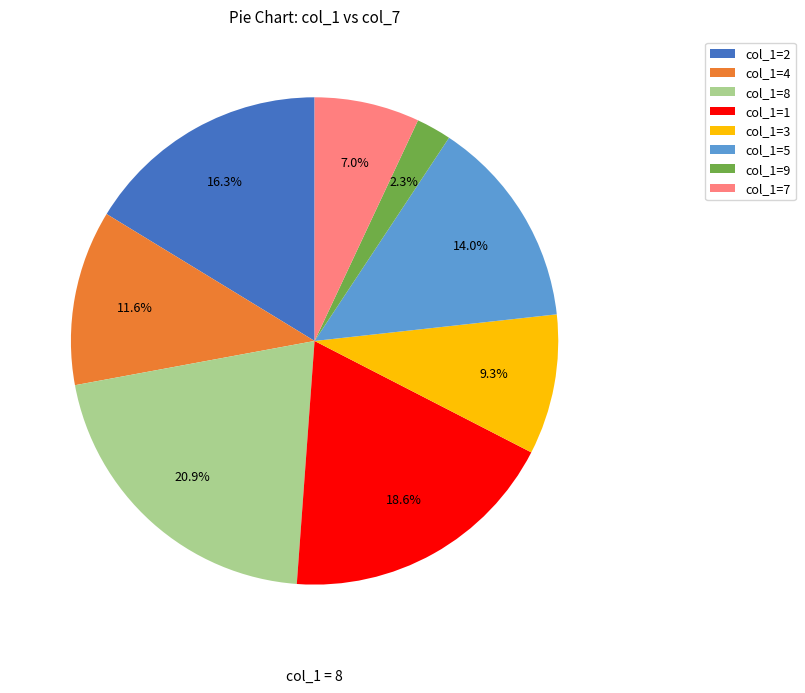

What is the ratio of the value at col_1=3 to the value at col_1=8?

0.4